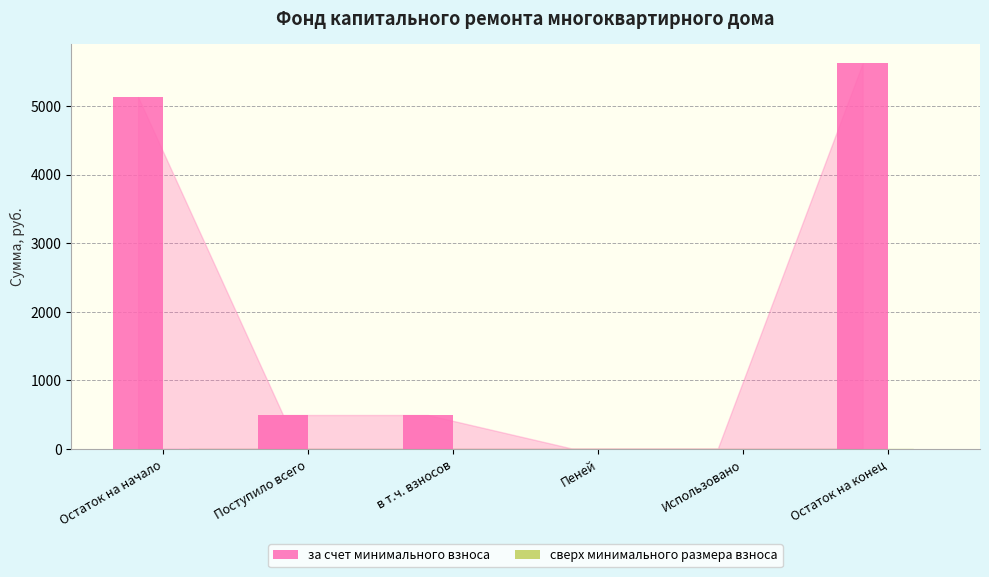

Are the bars horizontal?

No